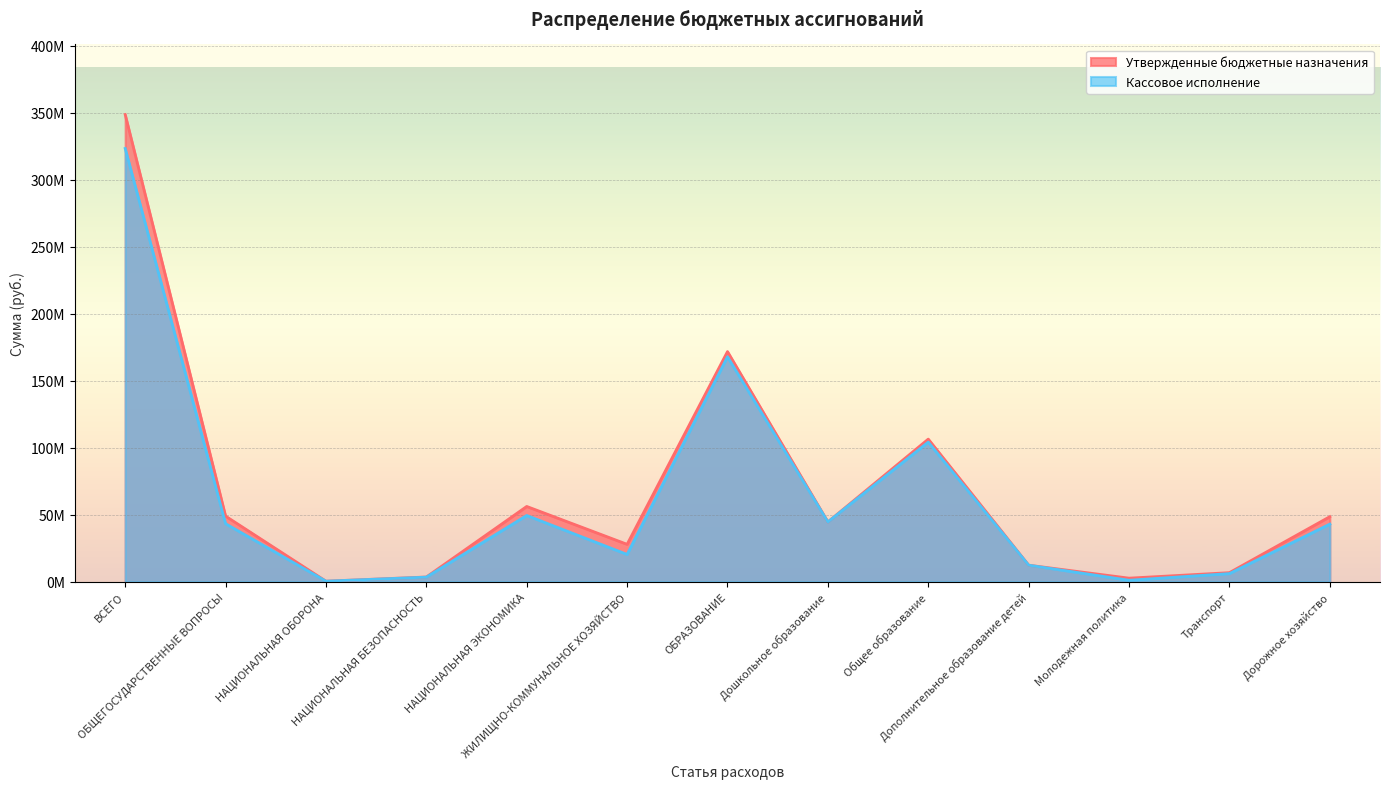

What is the label of the 11th point from the right?

НАЦИОНАЛЬНАЯ ОБОРОНА